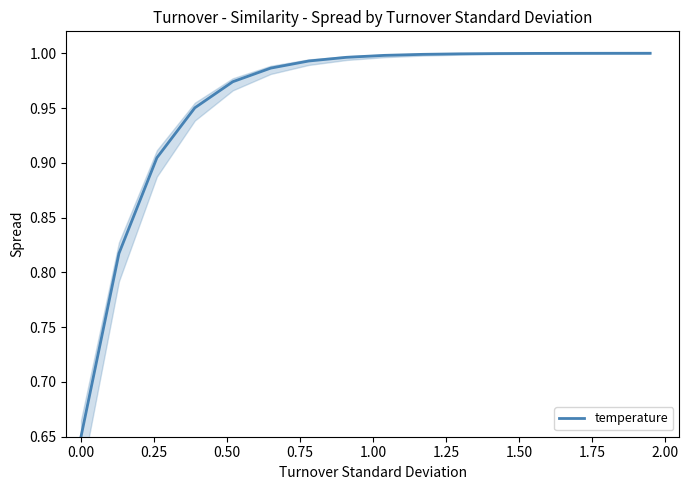

Does the chart have visible grid lines?

No